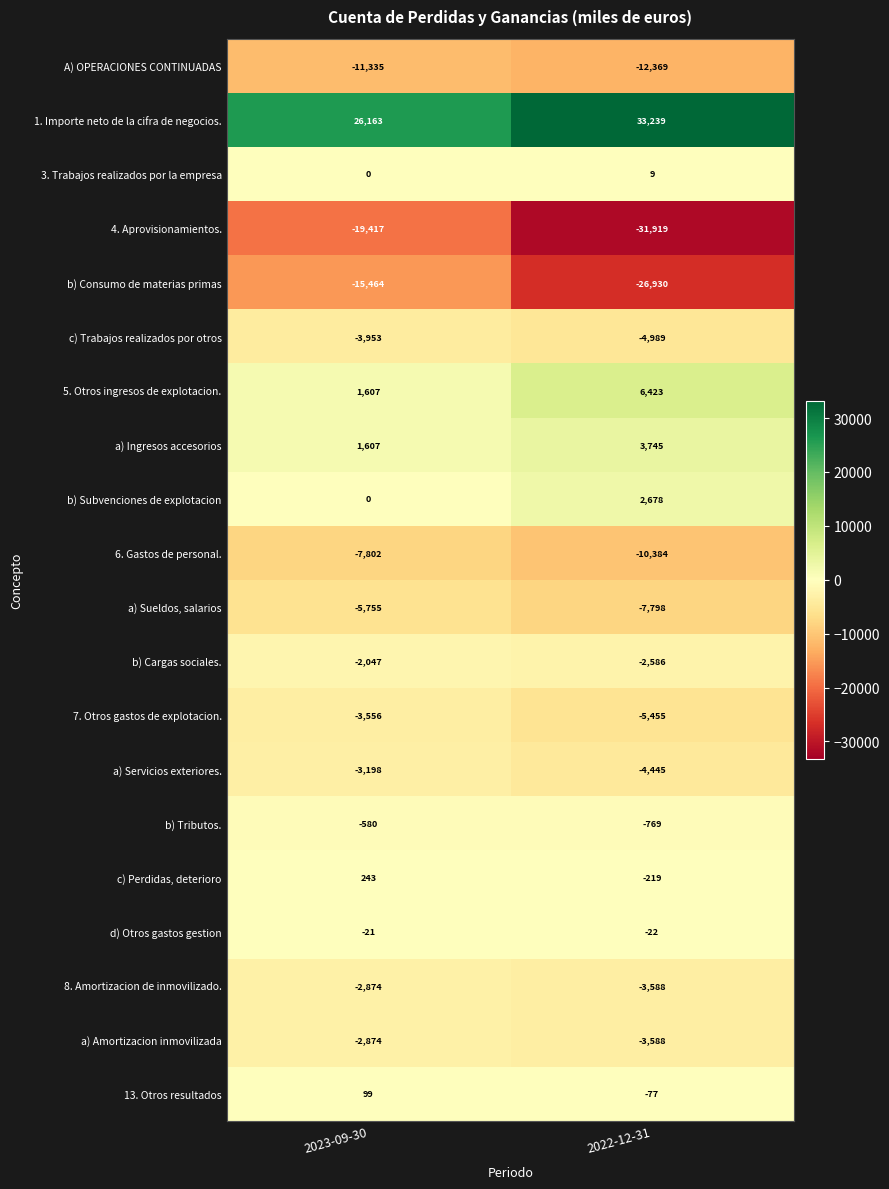

Rank the categories by b) Cargas sociales. value from highest to lowest.

2023-09-30, 2022-12-31